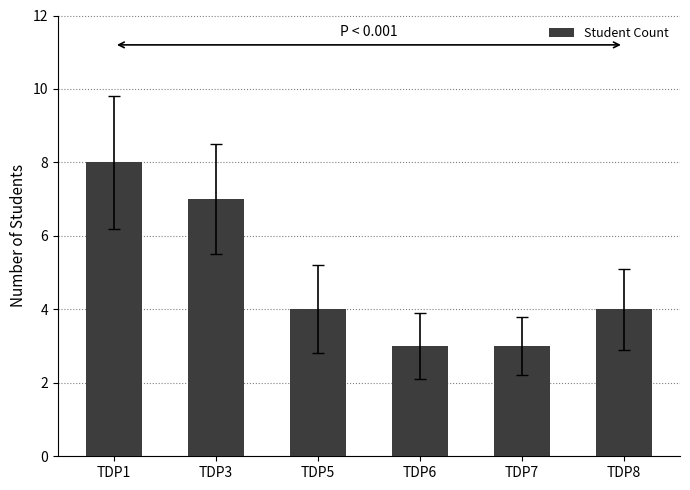

What is the difference between the maximum and minimum values?

5